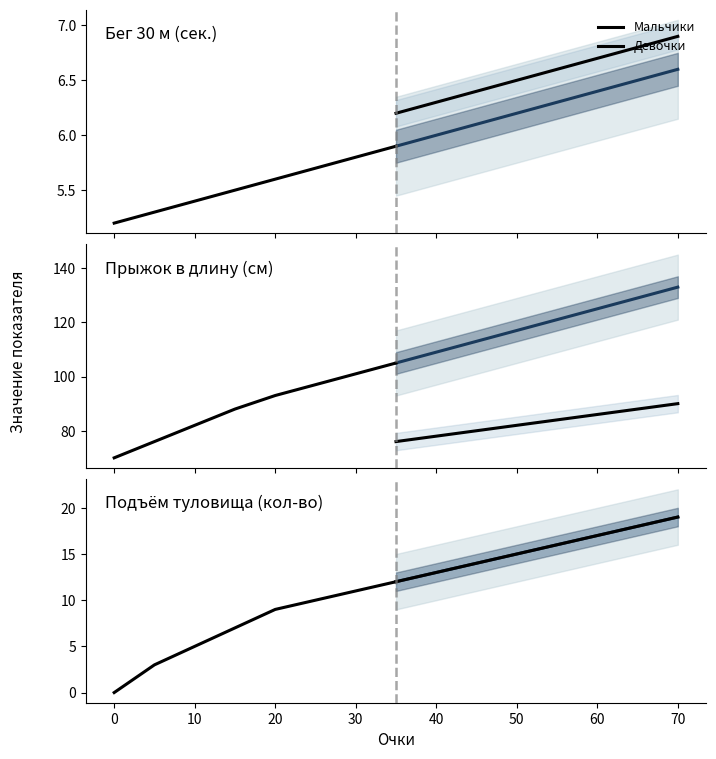

True or false: Девочки has more than 1 interior local peaks.

False